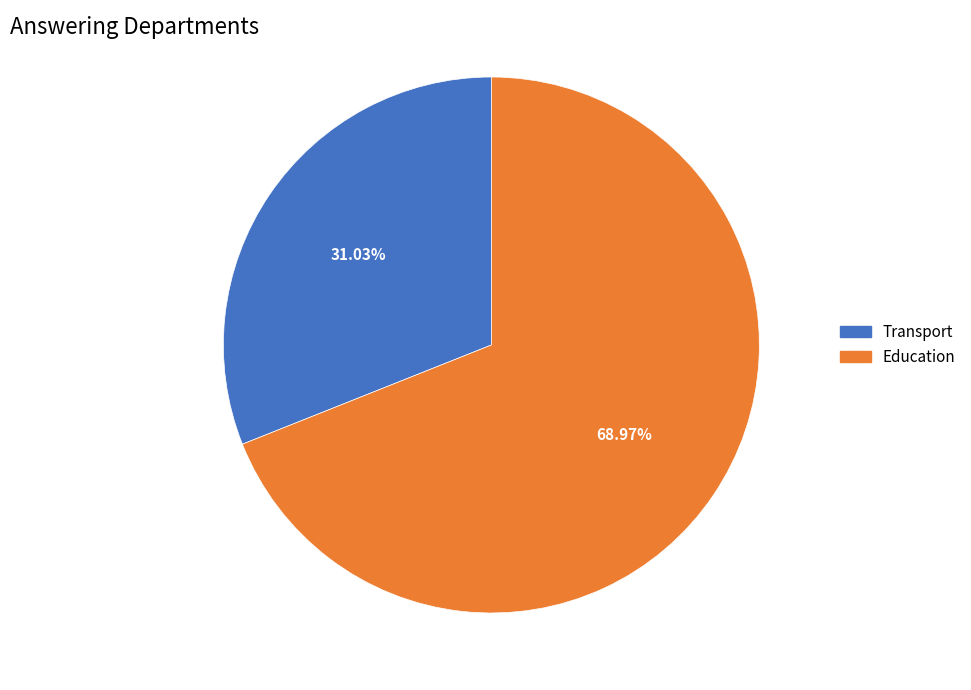

Which has a higher value, Education or Transport?

Education